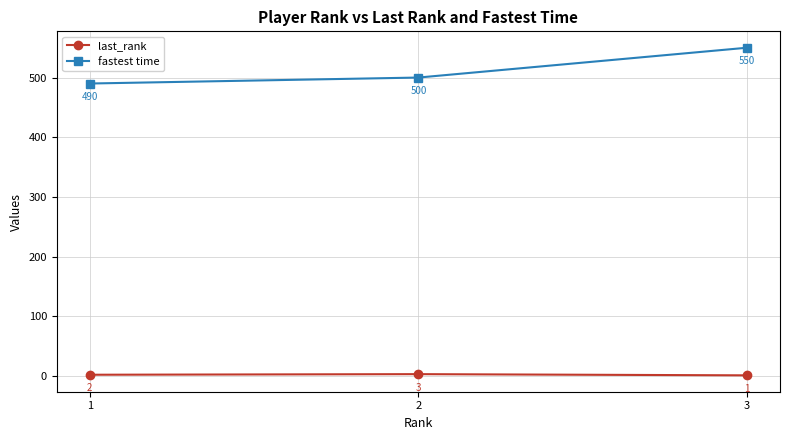

Rank the categories by fastest time value from lowest to highest.

1, 2, 3